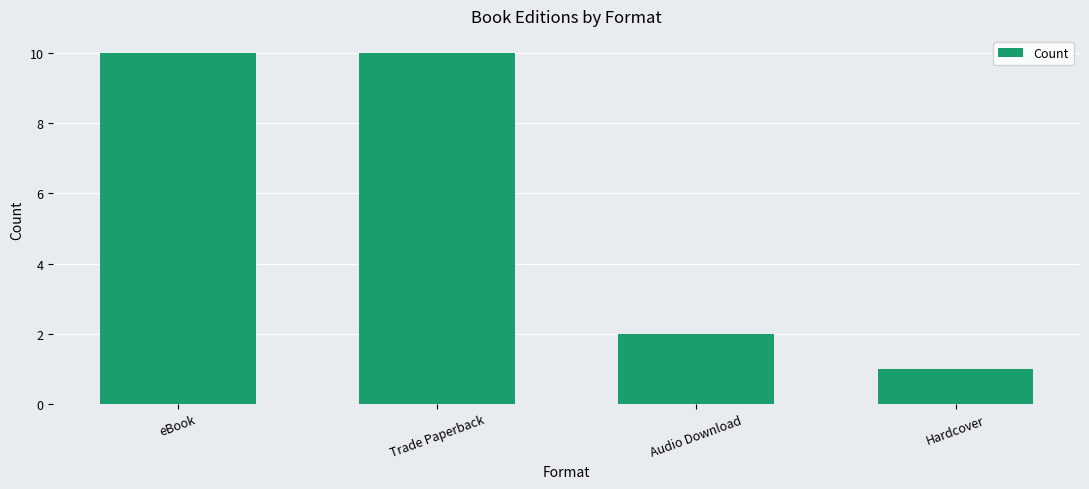

What is the maximum value shown in the chart?

10